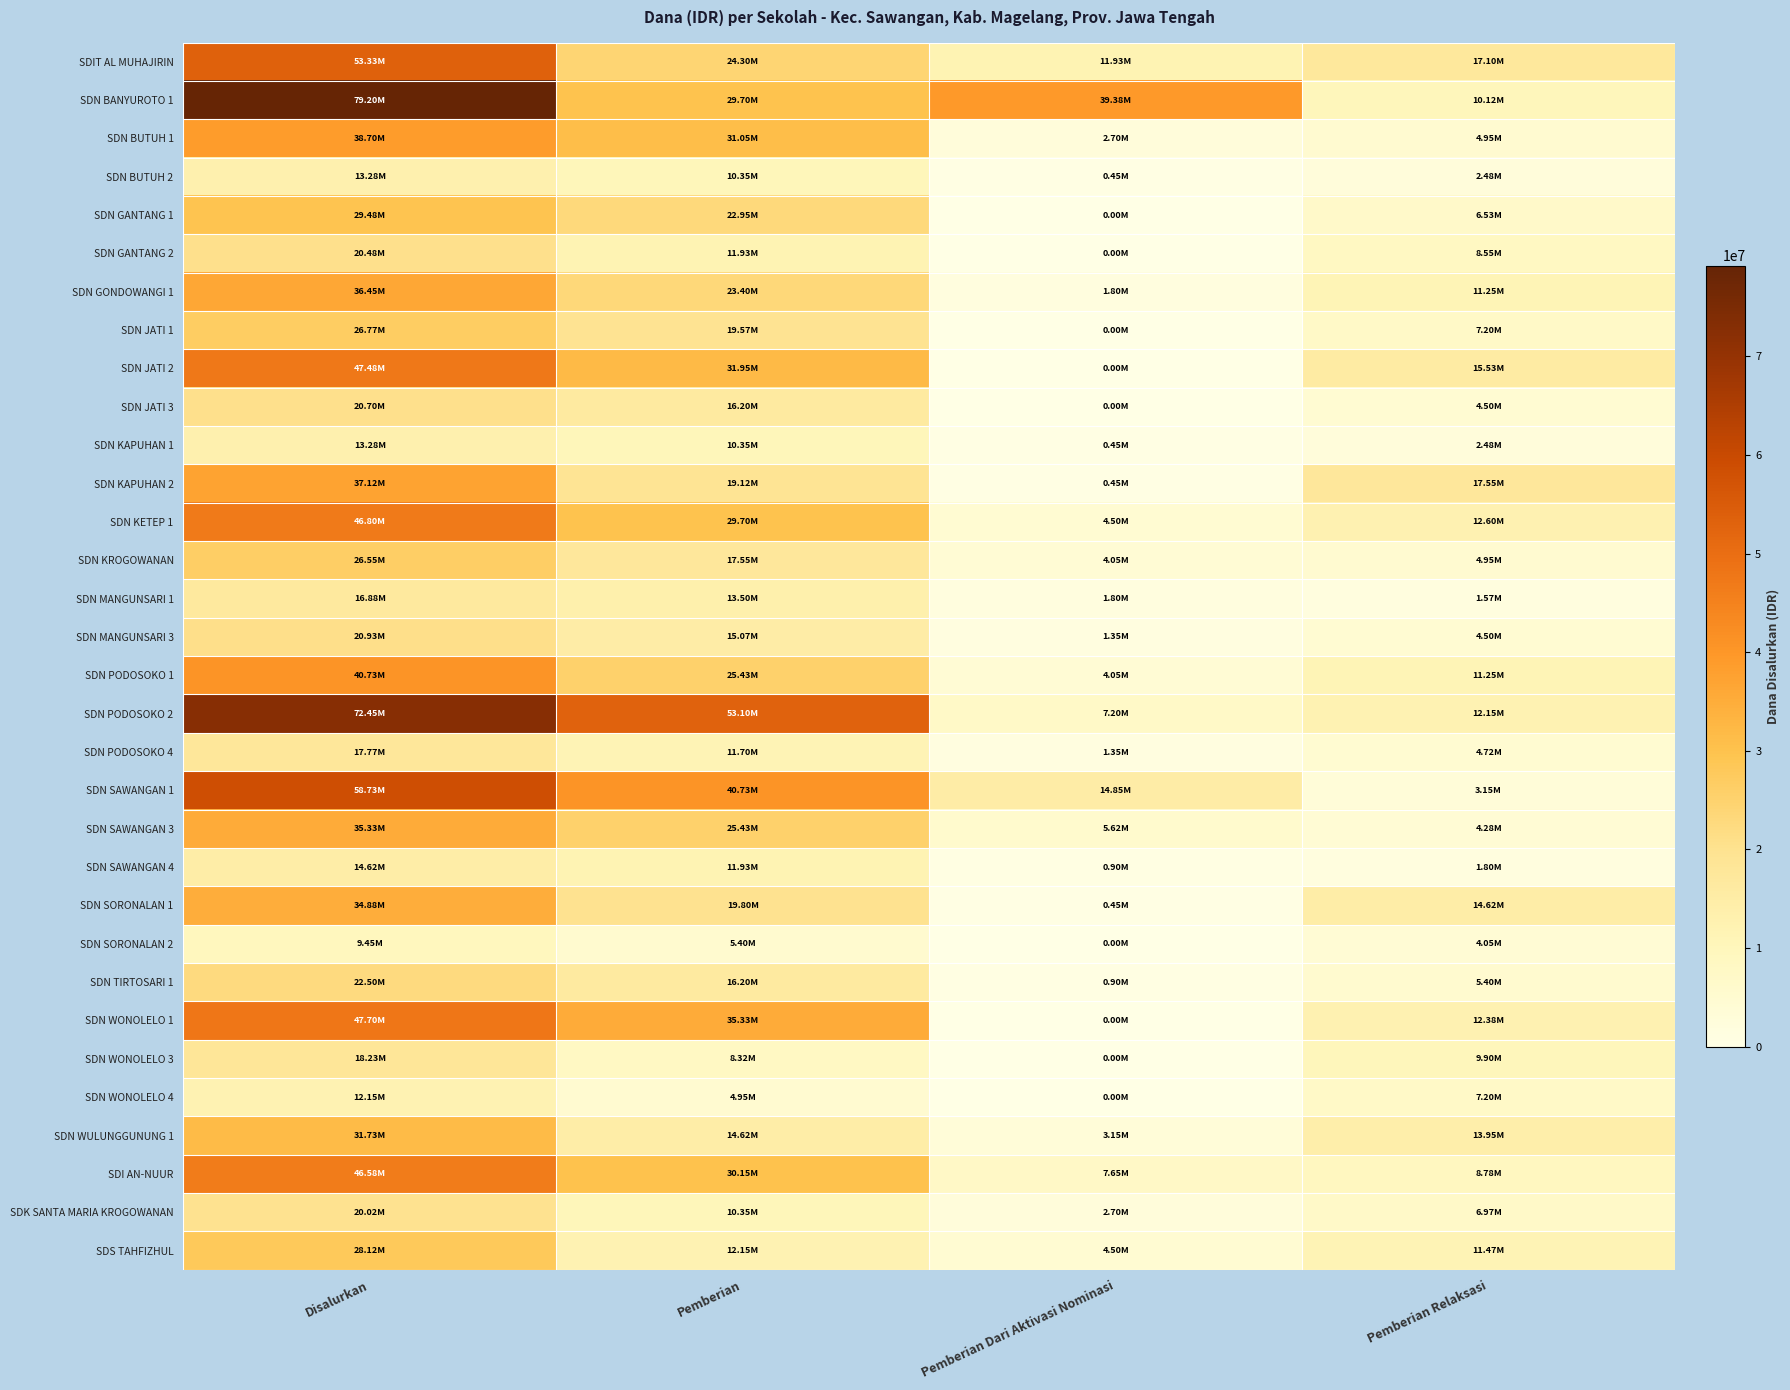

Which series has the widest spread of values?

SDN BANYUROTO 1